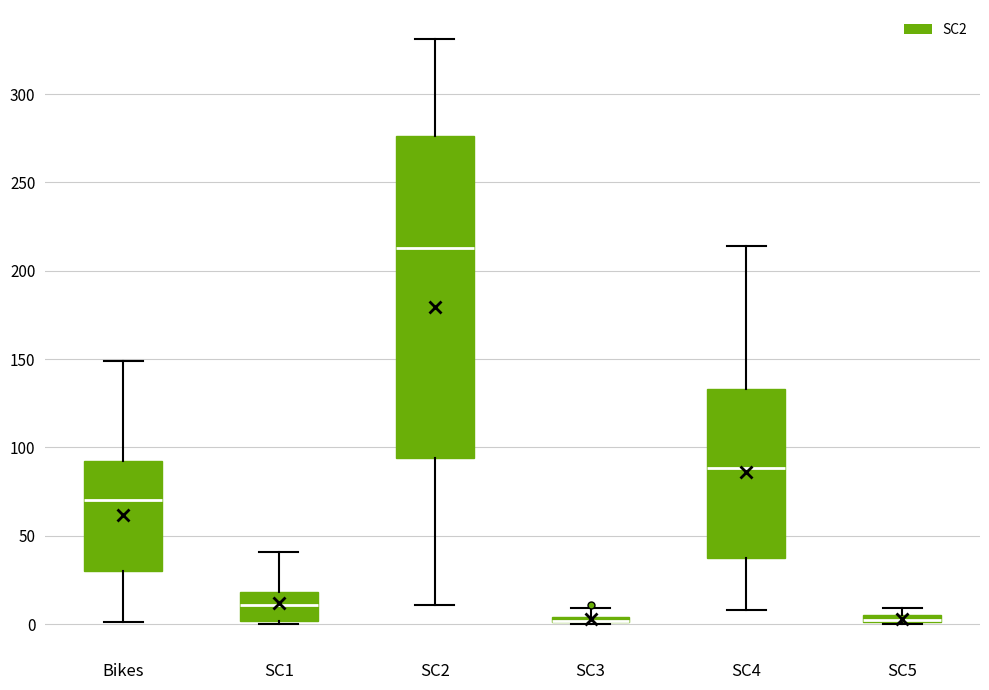

Where is the lower edge of the box for SC2 on the y-axis? The values are not printed on the chart, so give them approximately, as read against the axis.

95